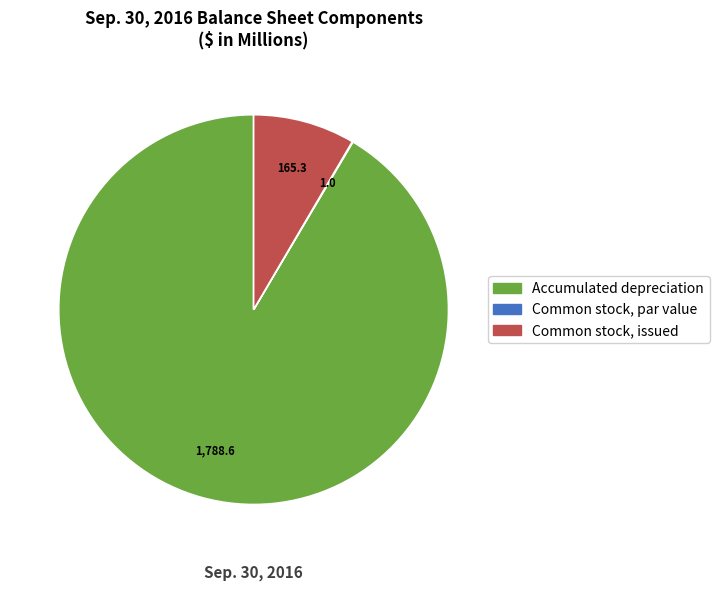

Which category has the biggest portion of the pie?

Accumulated depreciation